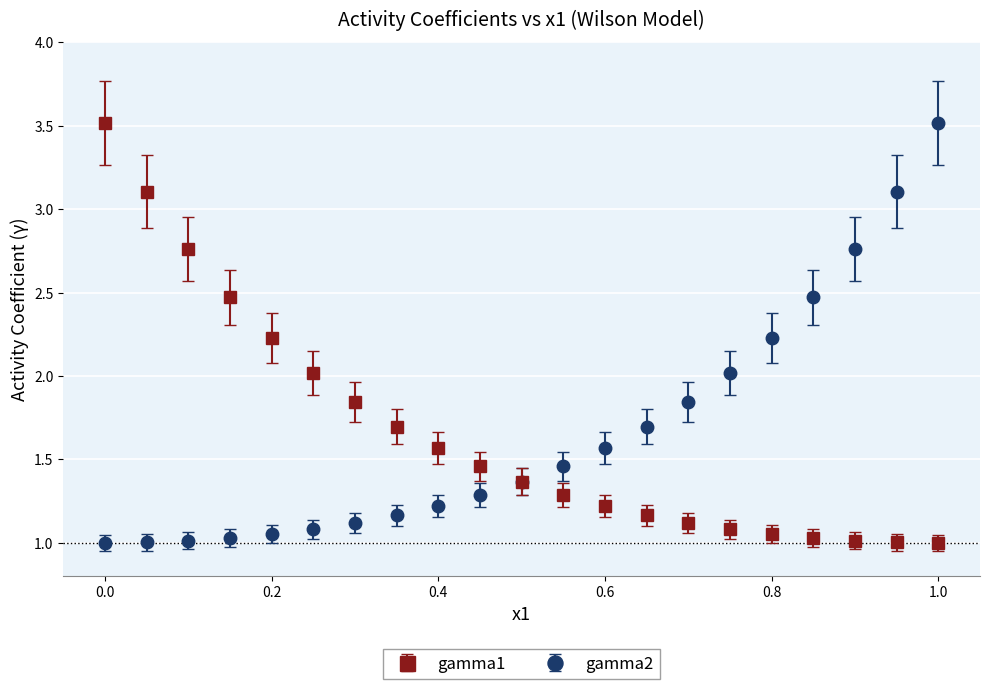

What is the maximum value for gamma2?

3.5